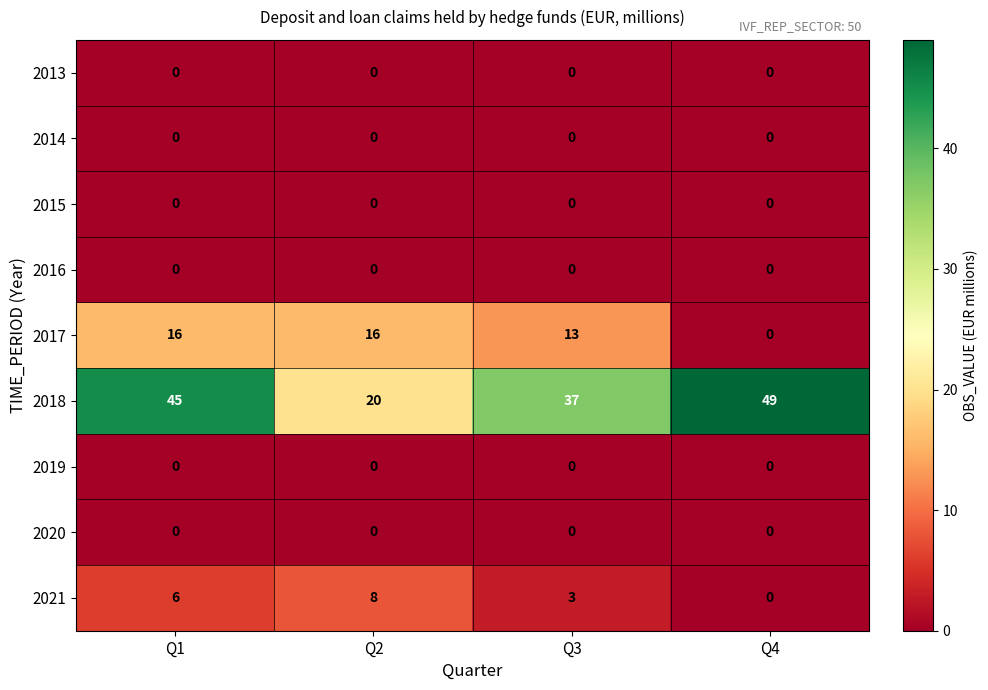

What is the maximum value for 2021?

8